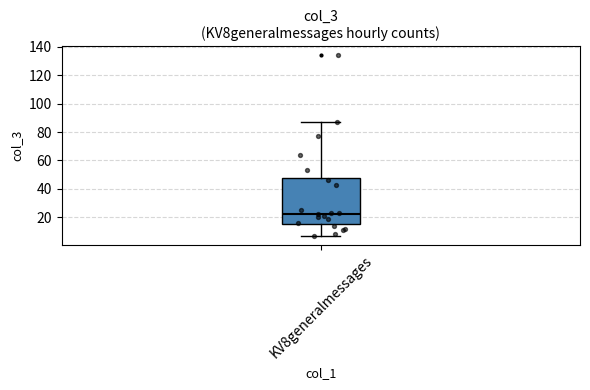

Where is the lower edge of the box for KV8generalmessages on the y-axis? The values are not printed on the chart, so give them approximately, as read against the axis.

16